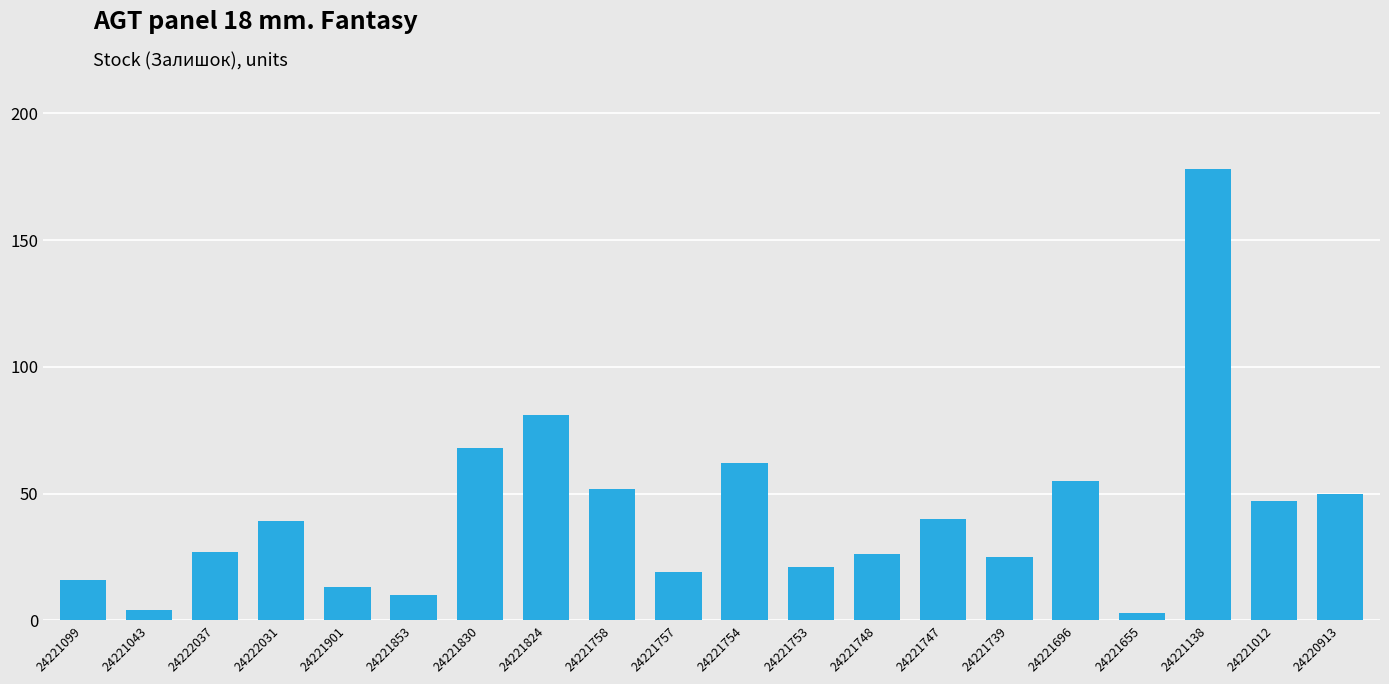

What is the change in value from 24221043 to 24221757?

+15